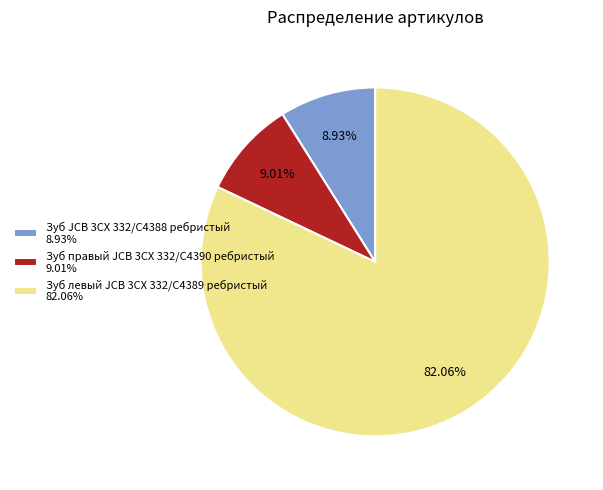

Combined, do Зуб JCB 3CX 332/C4388 ребристый and Зуб левый JCB 3CX 332/C4389 ребристый account for over 50%?

Yes